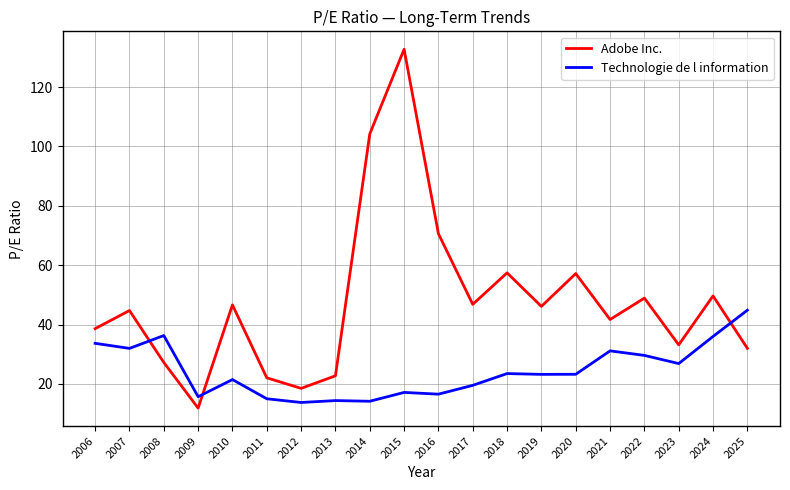

List the series in order of their peak value, highest first.

Adobe Inc., Technologie de l information